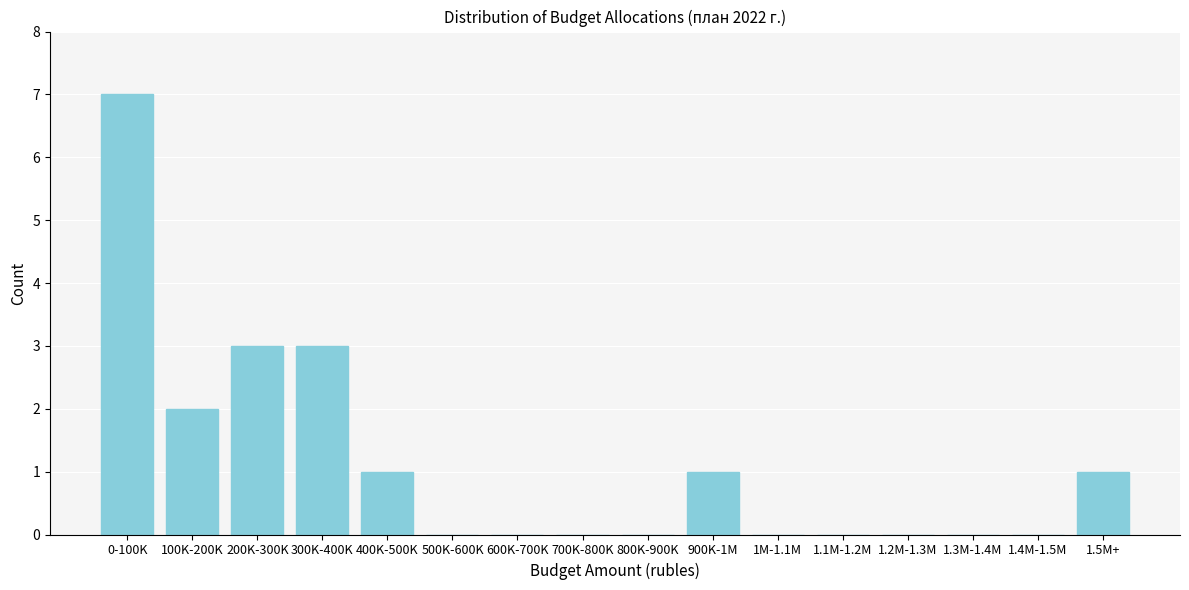

Reading left to right, what are all the values shown in this chart?

0-100K=7	100K-200K=2	200K-300K=3	300K-400K=3	400K-500K=1	500K-600K=0	600K-700K=0	700K-800K=0	800K-900K=0	900K-1M=1	1M-1.1M=0	1.1M-1.2M=0	1.2M-1.3M=0	1.3M-1.4M=0	1.4M-1.5M=0	1.5M+=1